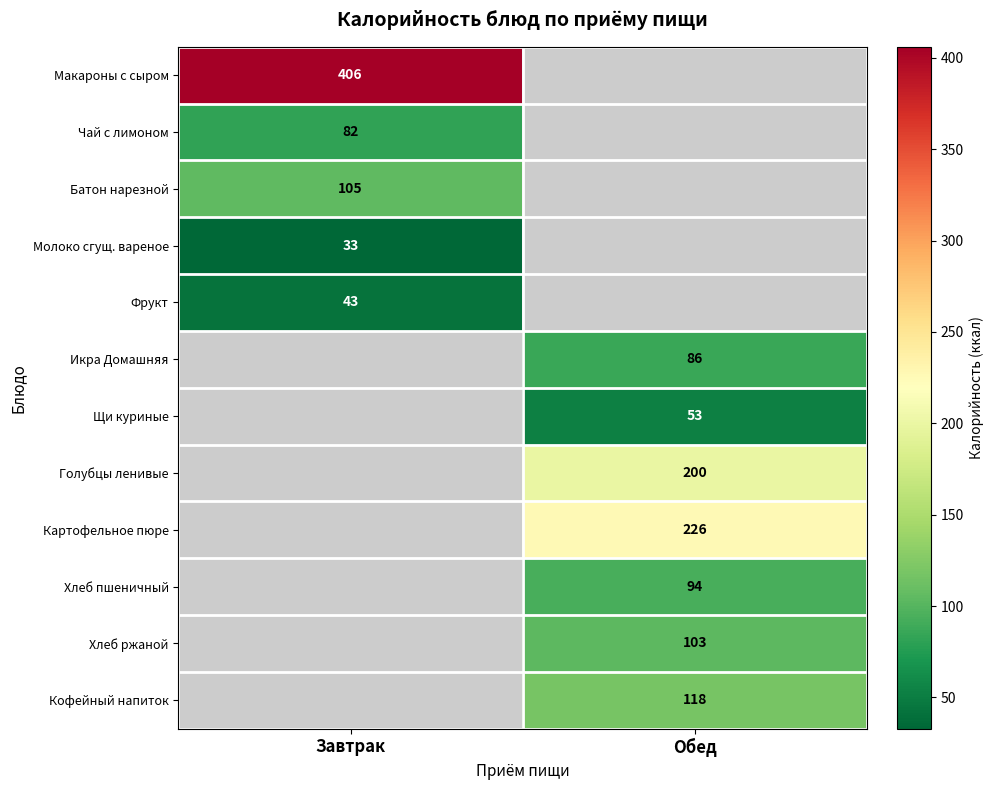

How many distinct data groups are displayed?

12